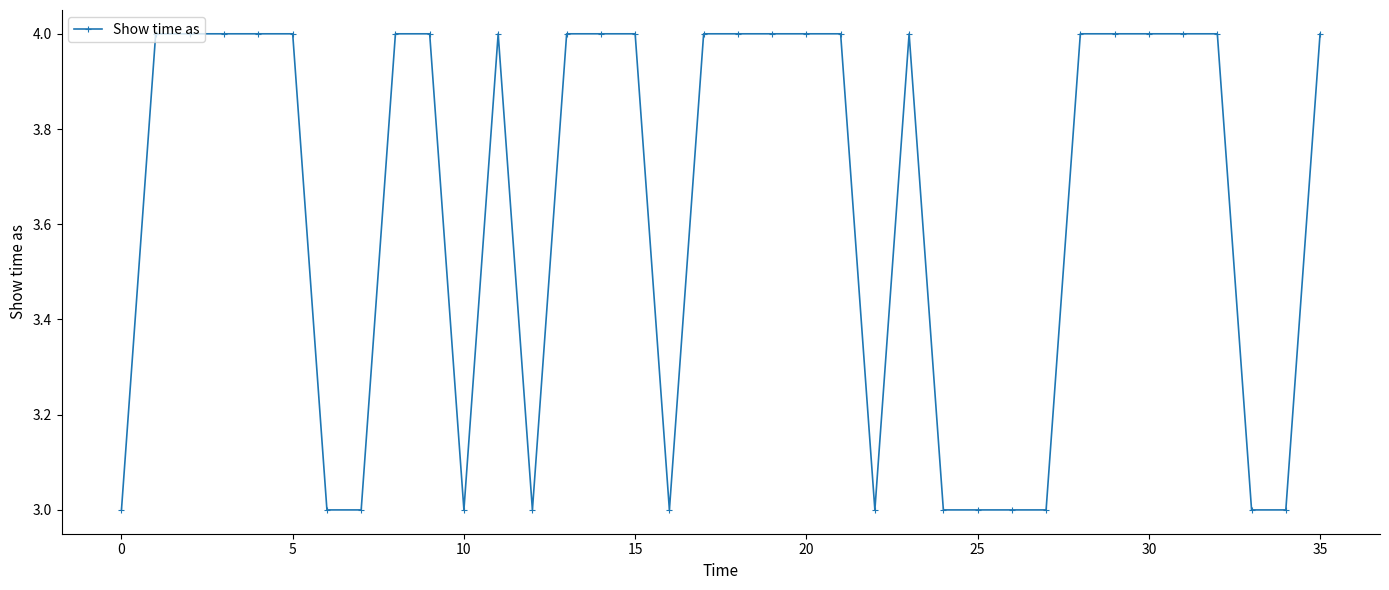

What is the value of the 16th point from the left?

4